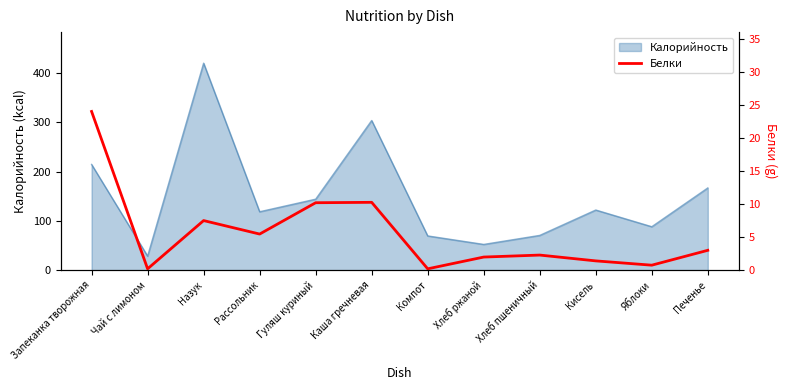

How many lines are shown in the chart?

1